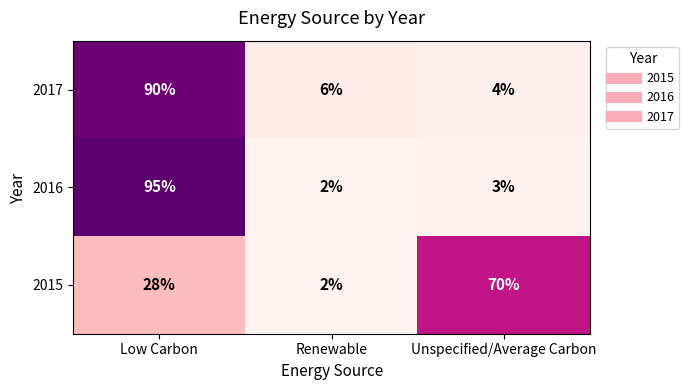

How many data points does each series have?

3